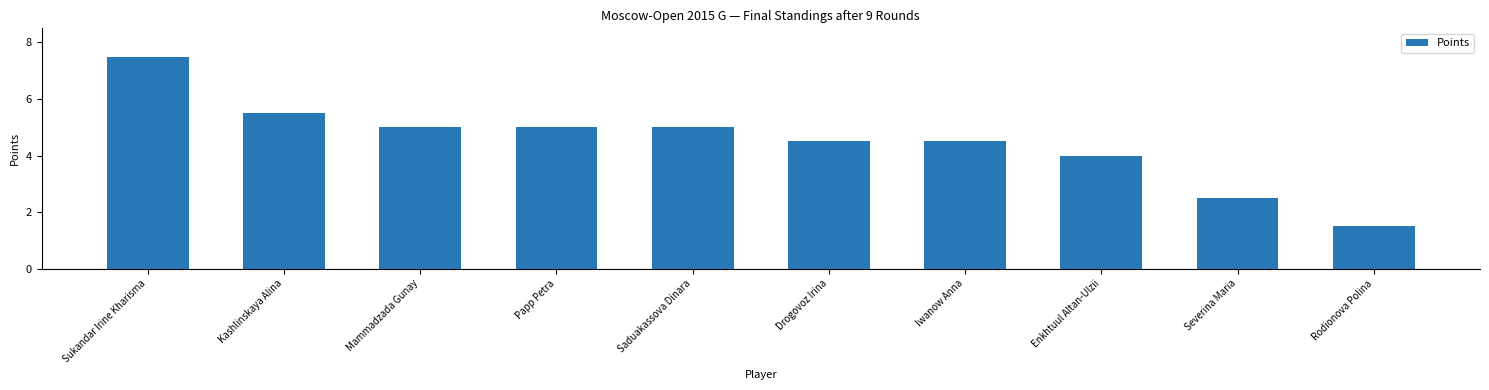

What is the approximate value at Severina Maria?

2.5